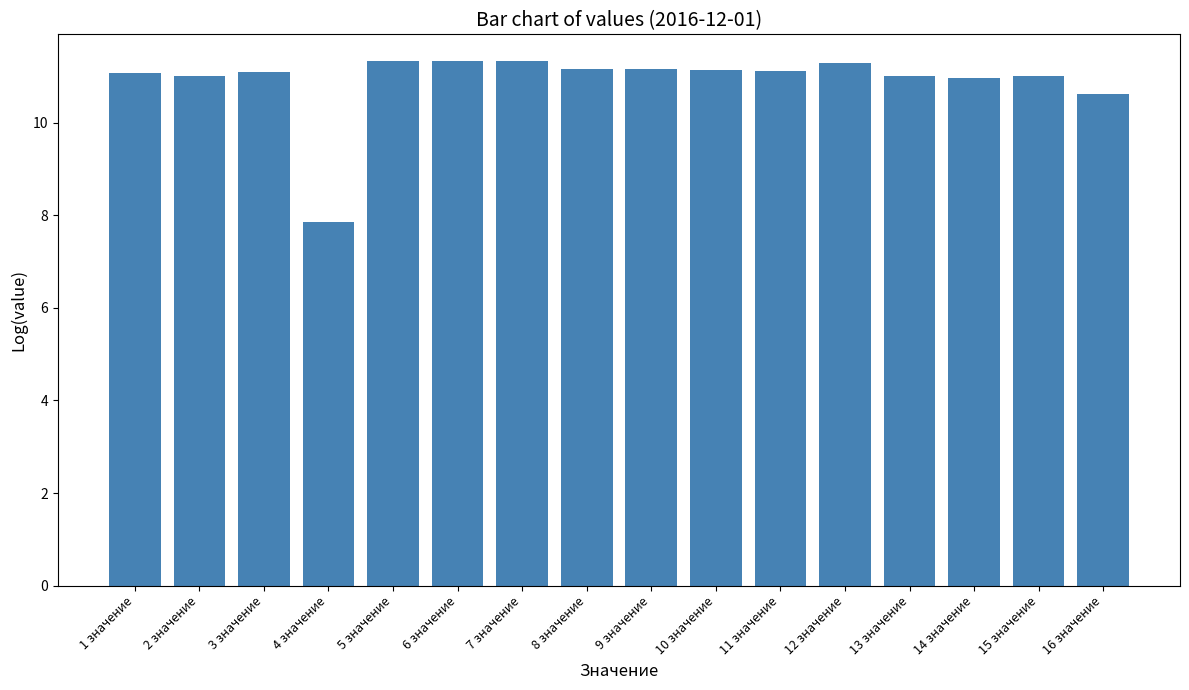

What is the label of the 3rd bar from the left?

3 значение